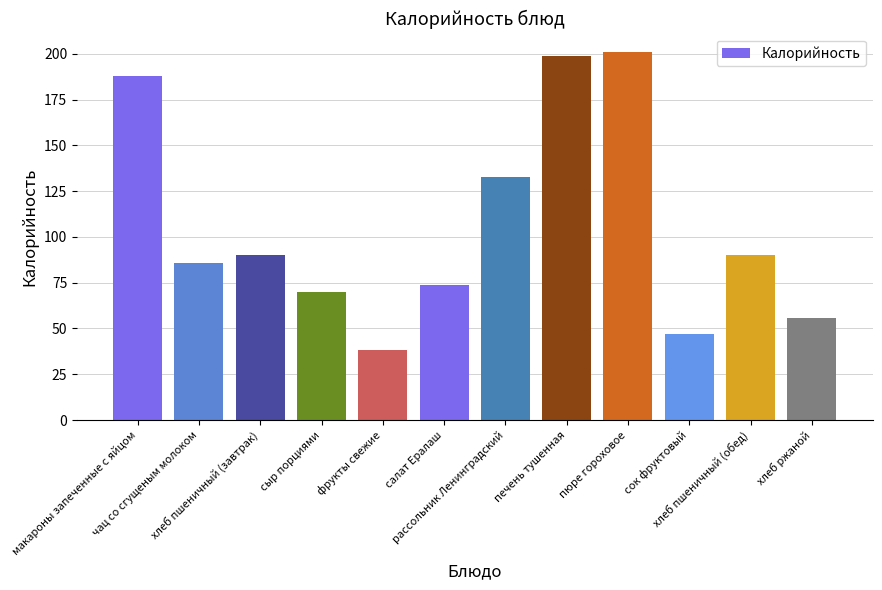

What is the value of the 7th bar from the left?

133